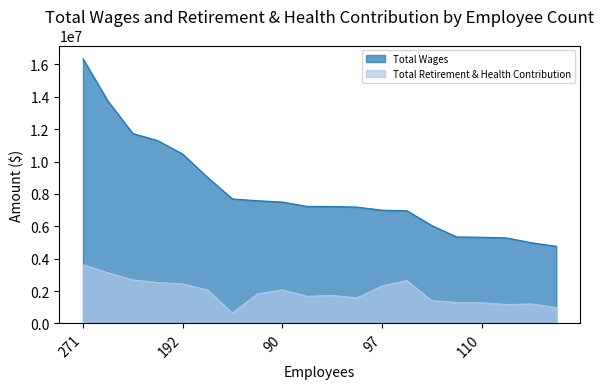

The Total Wages series shows 11733253 at 218. True or false?

True